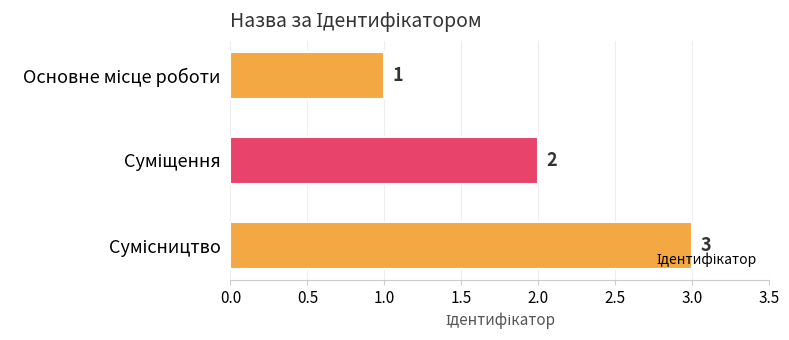

What is the greatest value displayed?

3